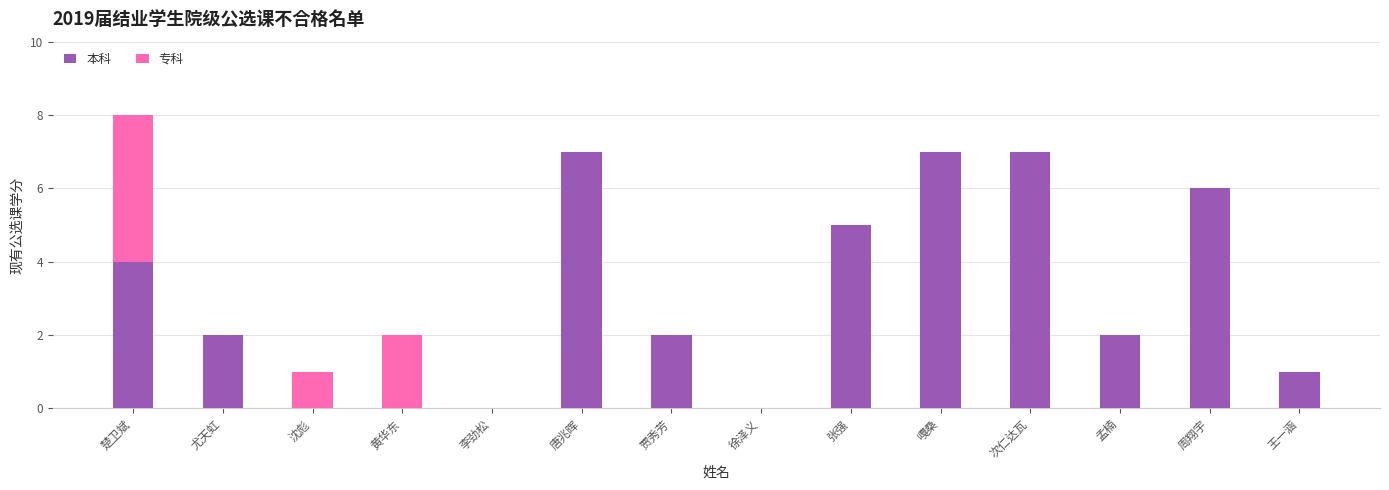

What is the approximate value of 本科 at 孟楠?

2